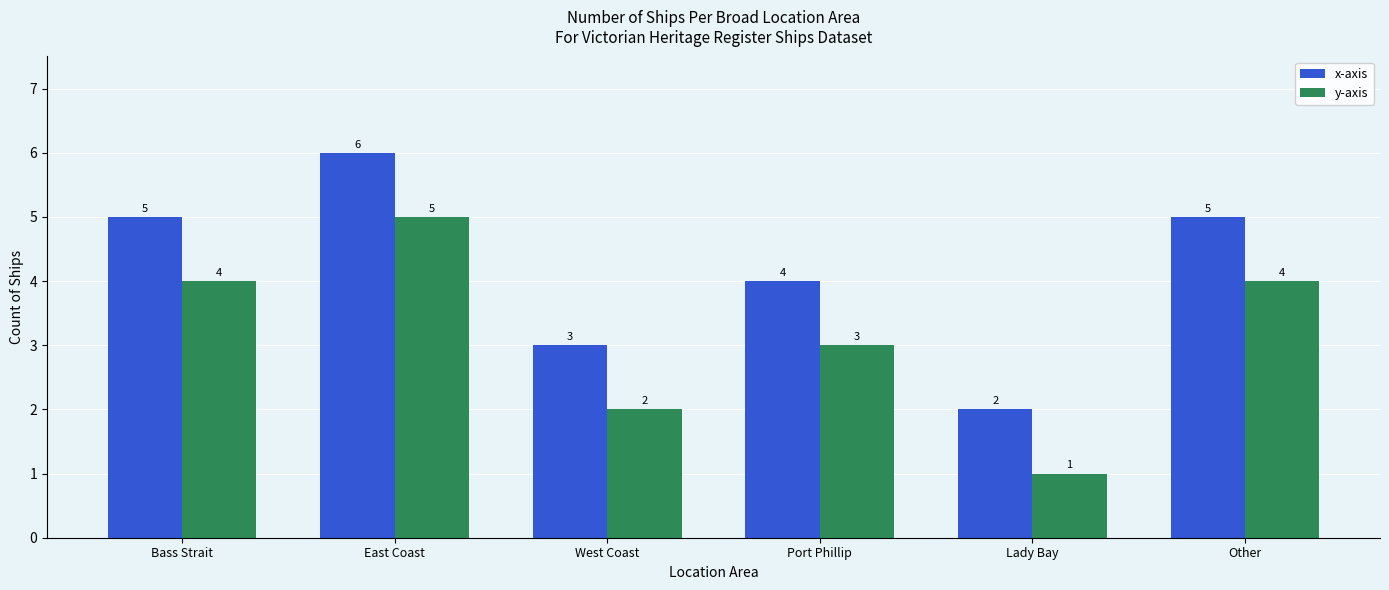

Is it true that y-axis equals 0 at Lady Bay?

False